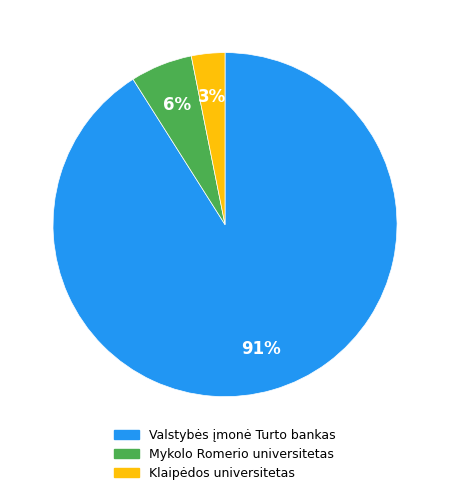

Combined, do Klaipėdos universitetas and Valstybės įmonė Turto bankas account for over 50%?

Yes